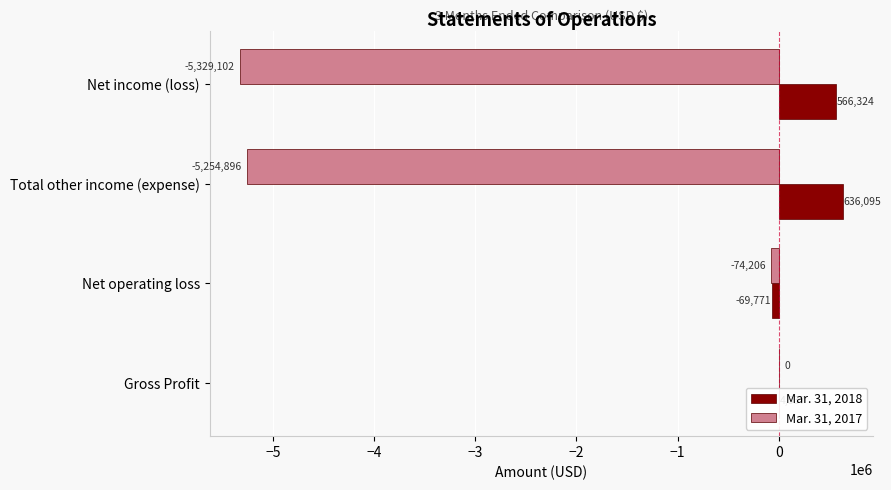

What is the sum of the Mar. 31, 2017 values at Total other income (expense) and Net operating loss?

-5329102